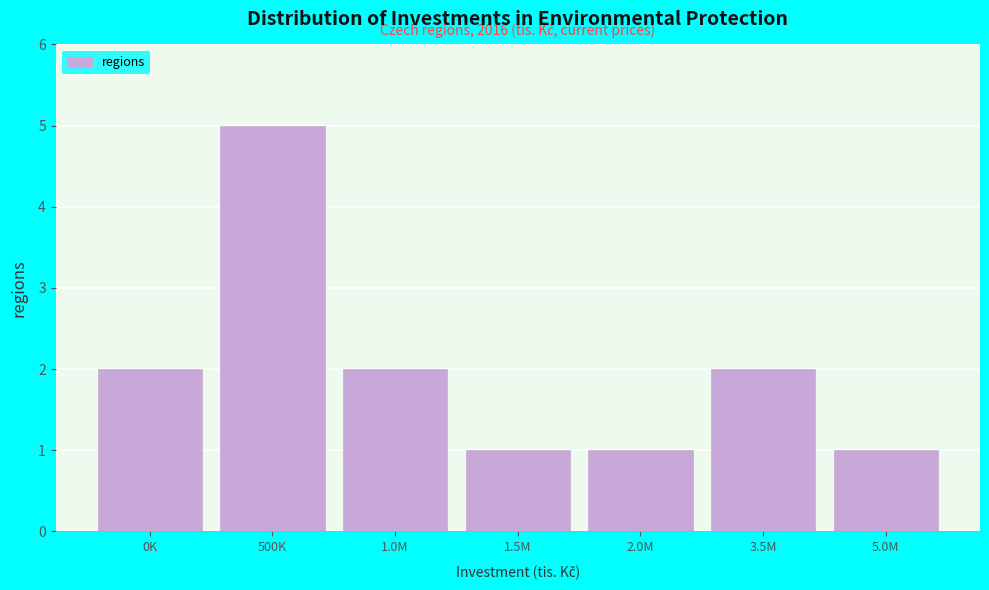

Reading left to right, extract all data points from this chart.

2	5	2	1	1	2	1